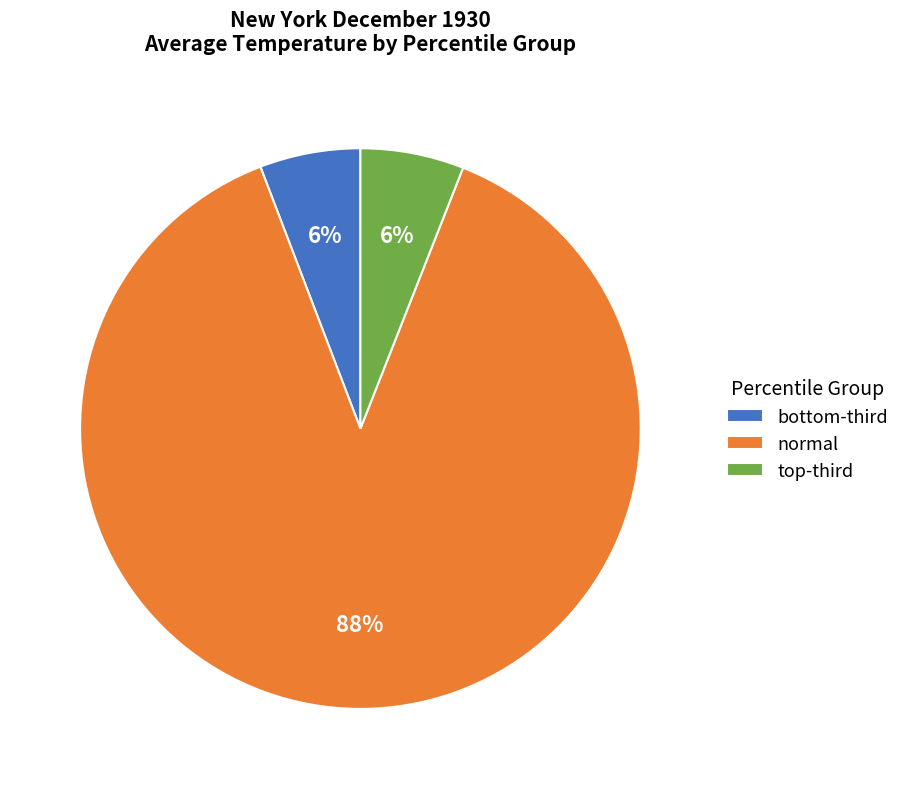

The normal slice represents 74% of the pie. True or false?

False